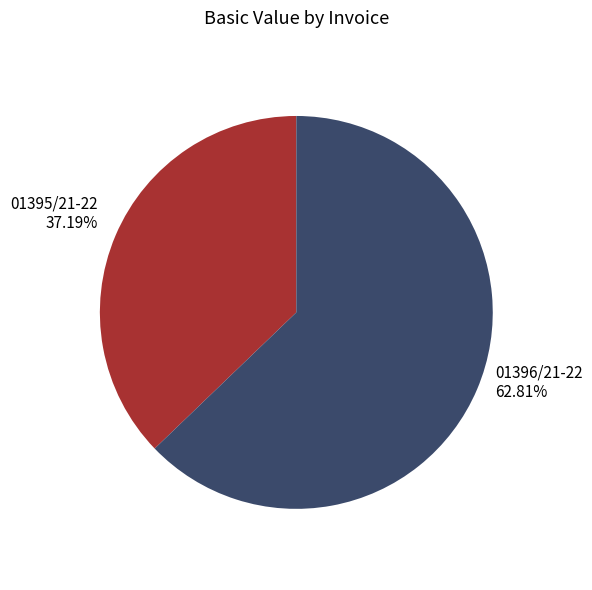

Does any single category account for the majority?

Yes